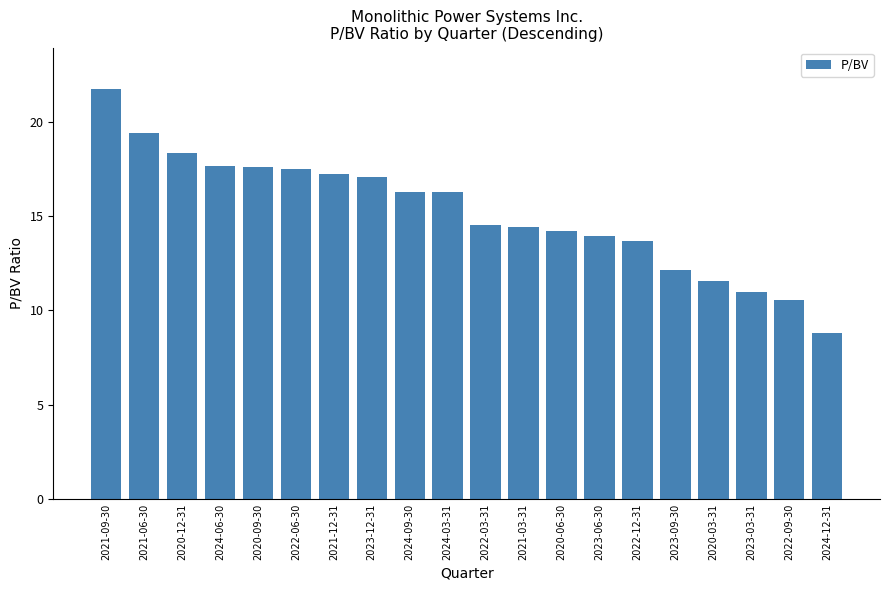

How many data points are less than 16?

10